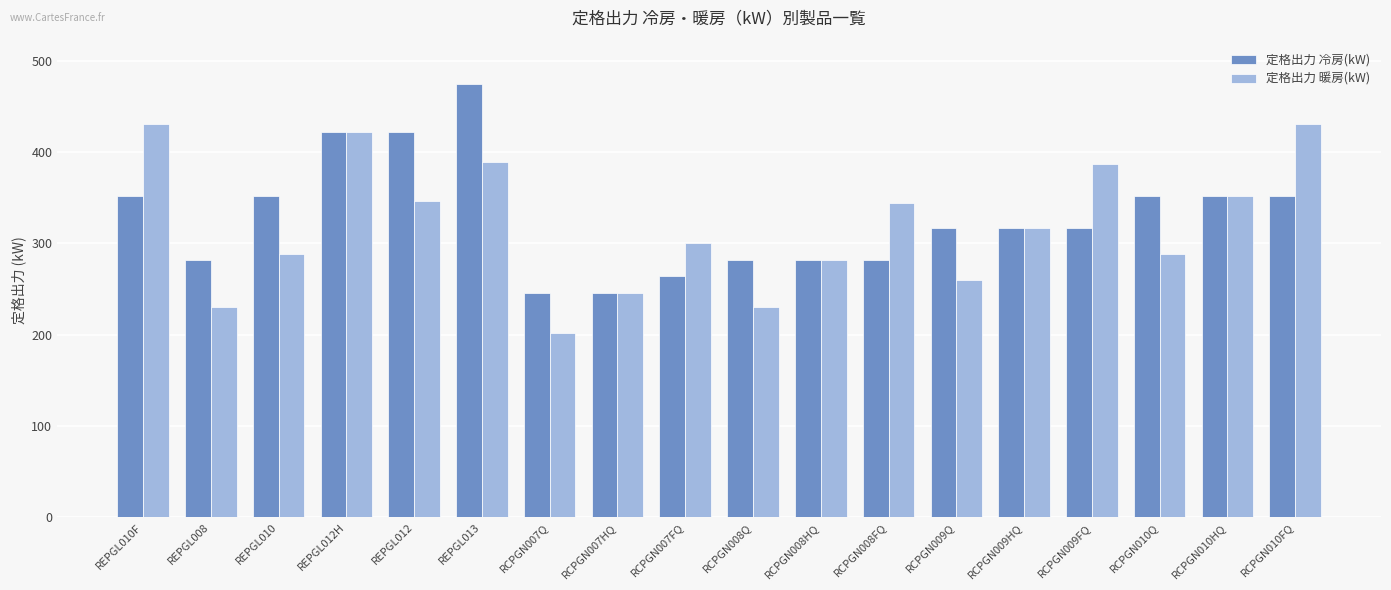

How many values in the 定格出力 冷房(kW) series exceed 316?

11